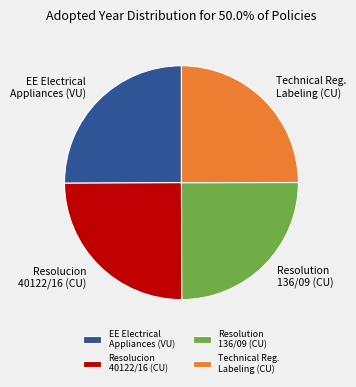

What is the ratio of the value at EE Electrical Appliances (VU) to the value at Technical Reg. Labeling (CU)?

1.0